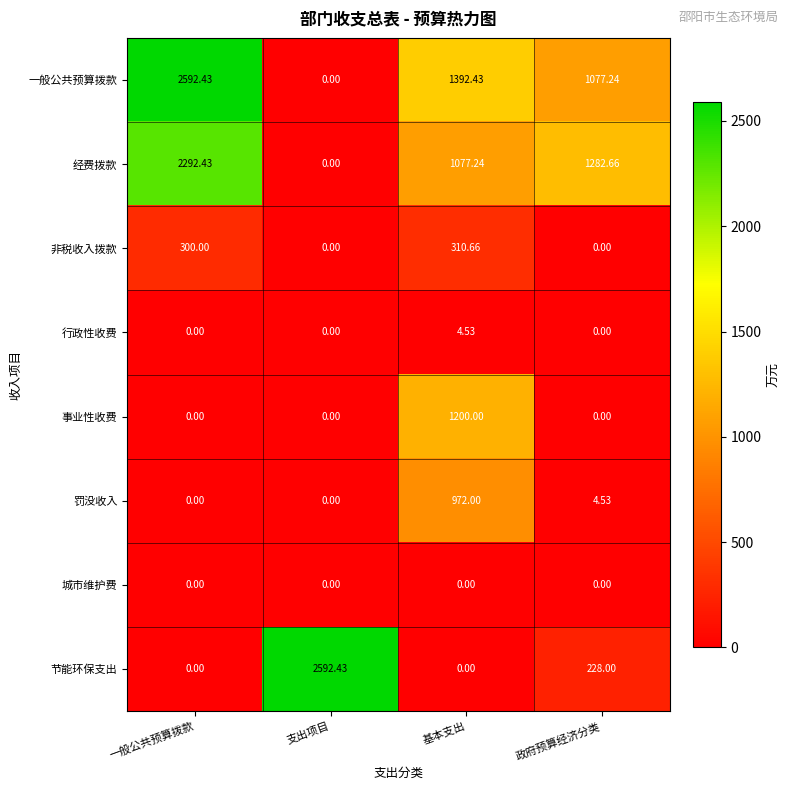

At which label is 罚没收入 closest to 486?

政府预算经济分类